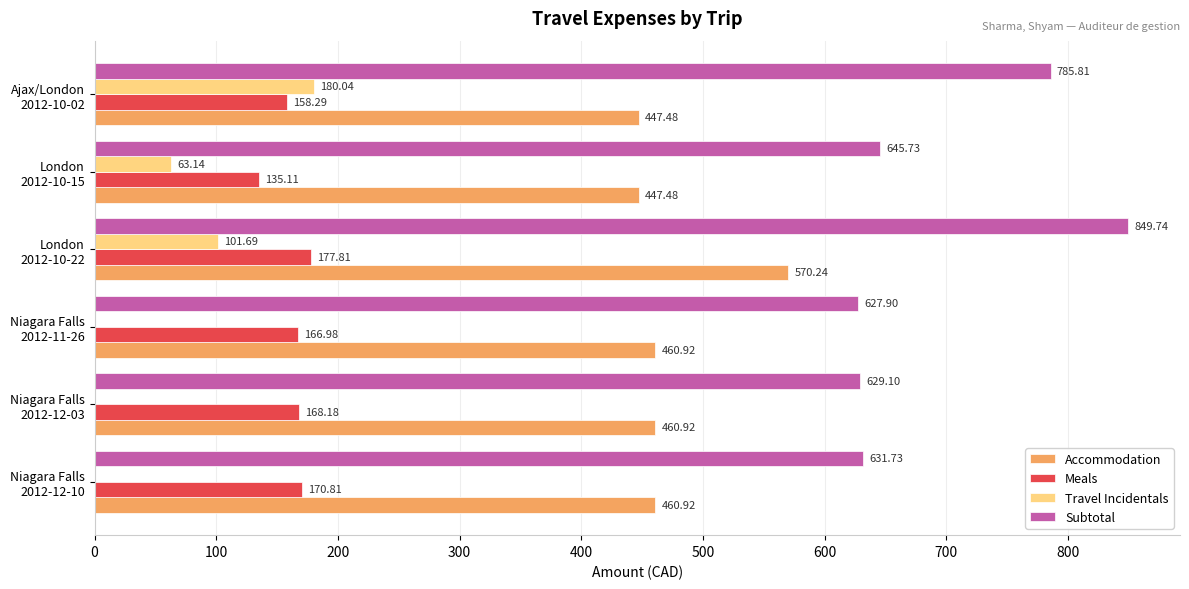

What is the sum of all Subtotal values?

4170.0